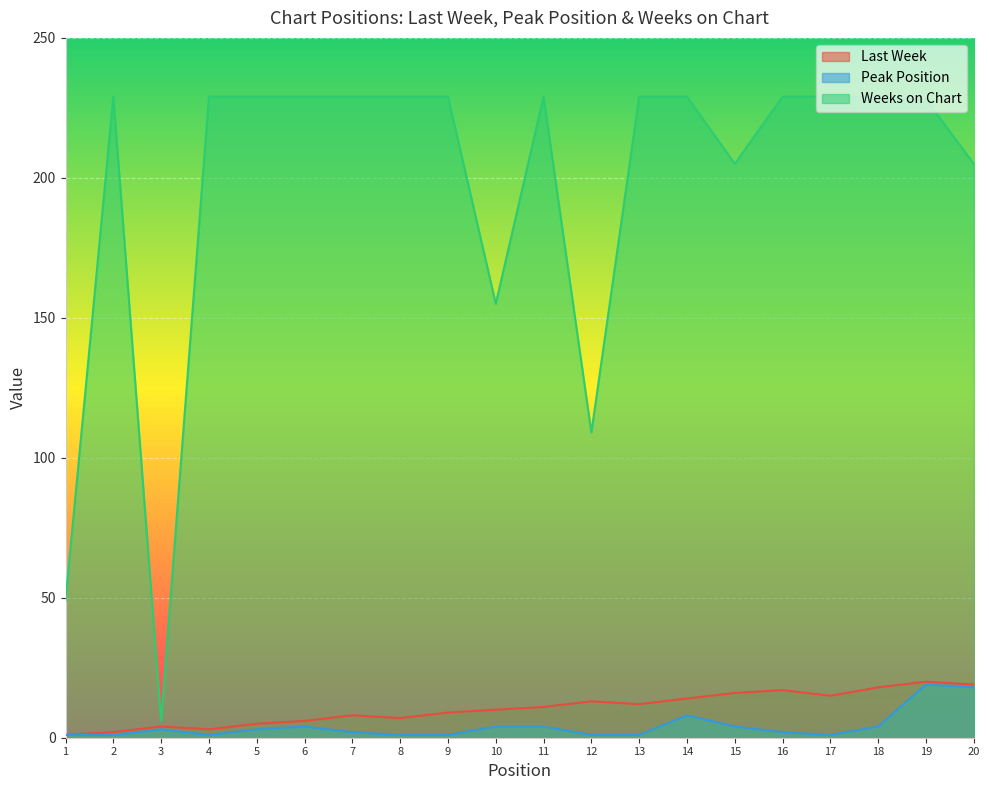

Is it true that Peak Position equals 18 at 20?

True